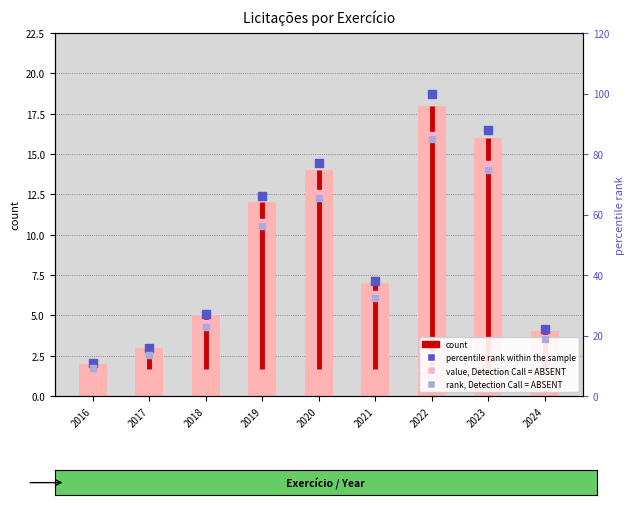

Which series has the largest total across all categories?

percentile rank within the sample